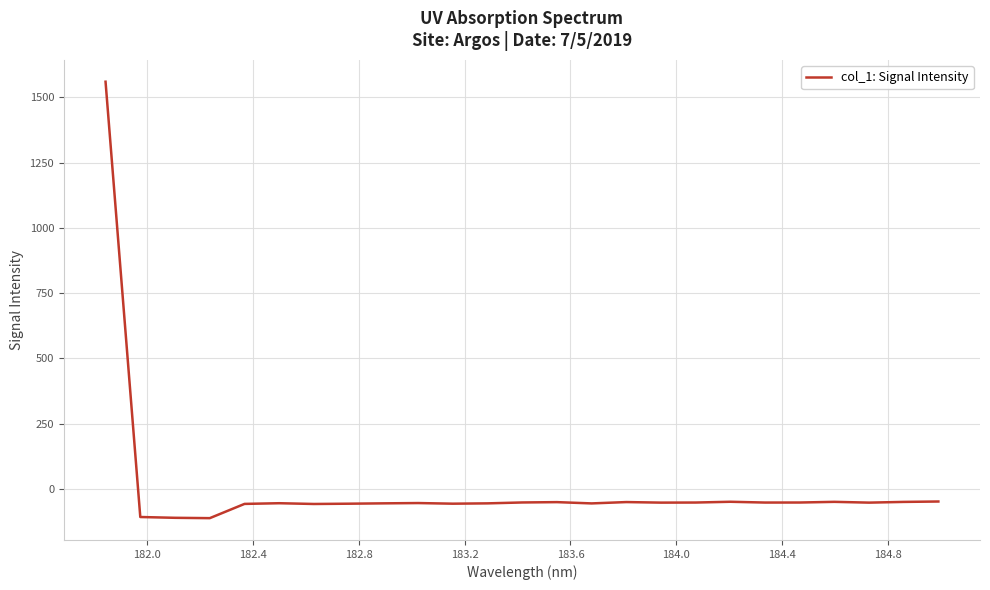

What is the maximum value shown in the chart?

1560.3